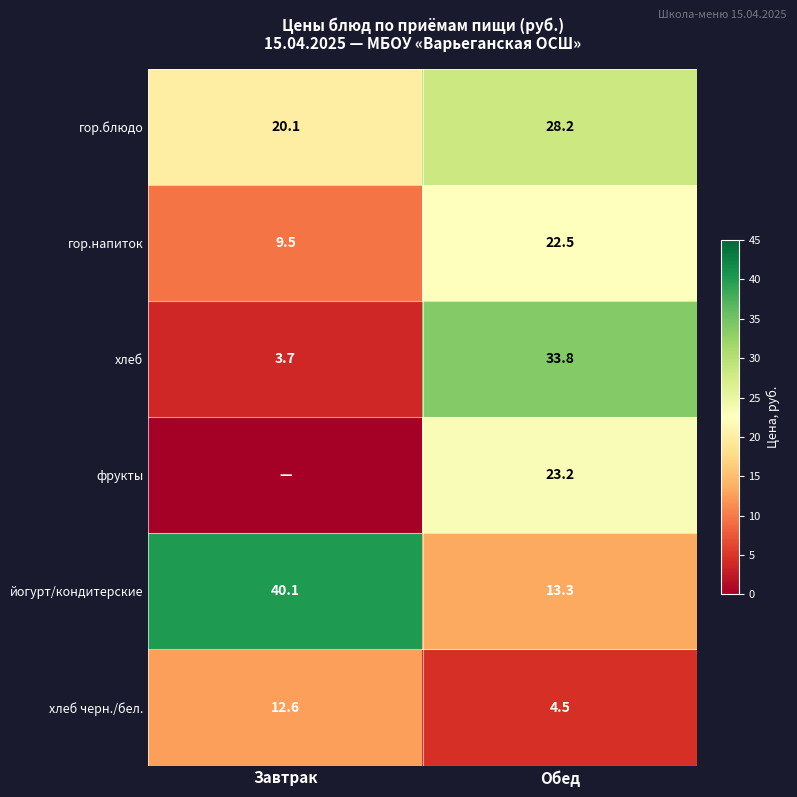

What is the total value across all series at Обед?

125.5